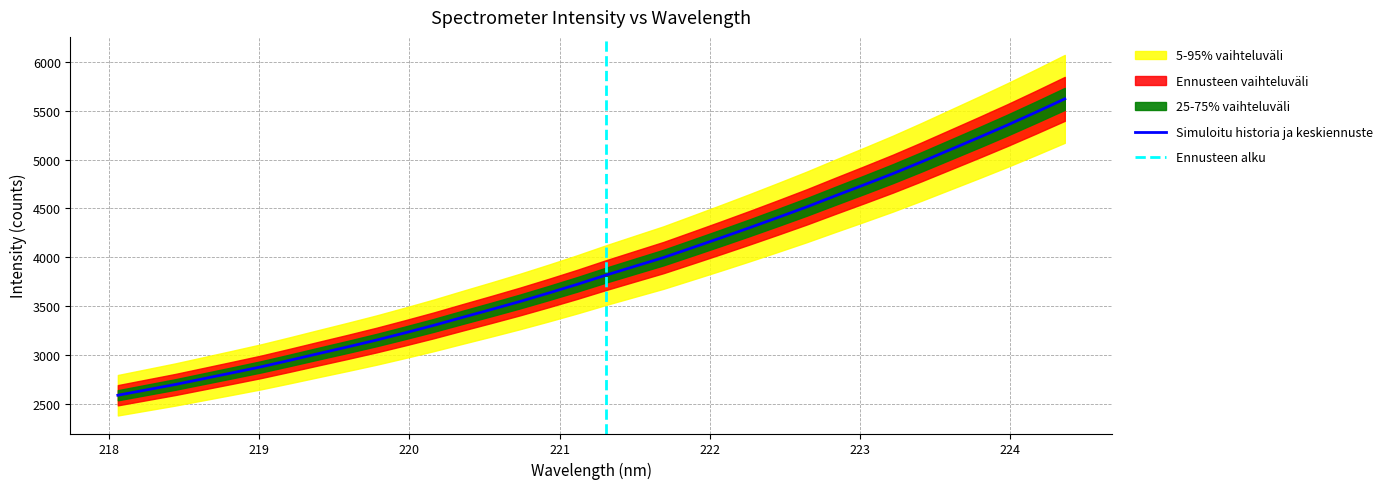

The chart shows a value of 2591.8 at 221.4993. True or false?

False